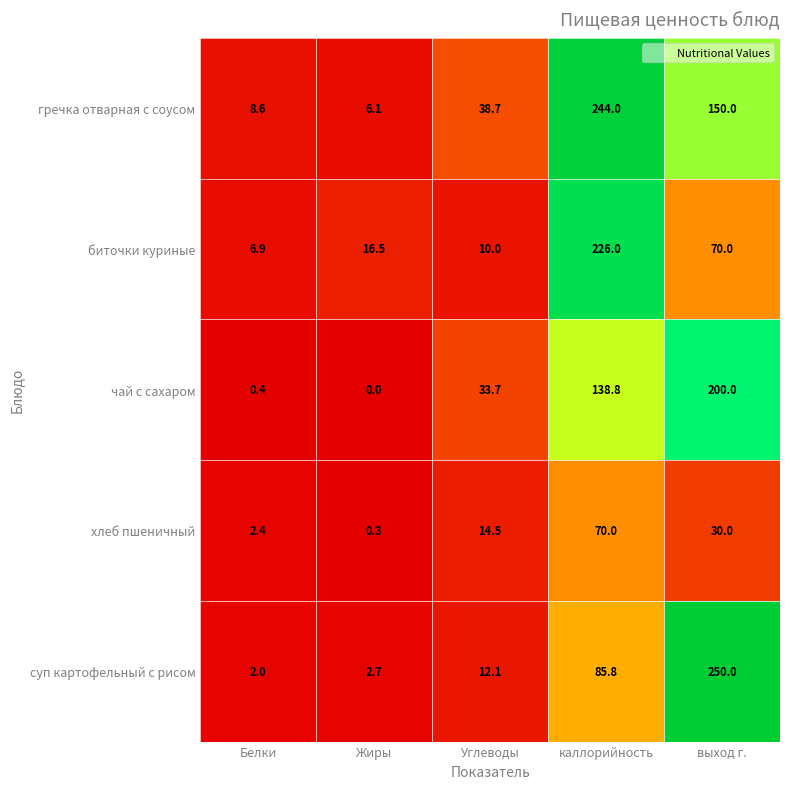

Reading right to left, what are all the values shown in this chart?

гречка отварная с соусом: выход г.=150.0	каллорийность=244.0	Углеводы=38.7	Жиры=6.1	Белки=8.6
биточки куриные: выход г.=70.0	каллорийность=226.0	Углеводы=10.0	Жиры=16.5	Белки=6.9
чай с сахаром: выход г.=200.0	каллорийность=138.8	Углеводы=33.7	Жиры=0.0	Белки=0.4
хлеб пшеничный: выход г.=30.0	каллорийность=70.0	Углеводы=14.5	Жиры=0.3	Белки=2.4
суп картофельный с рисом: выход г.=250.0	каллорийность=85.8	Углеводы=12.1	Жиры=2.7	Белки=2.0